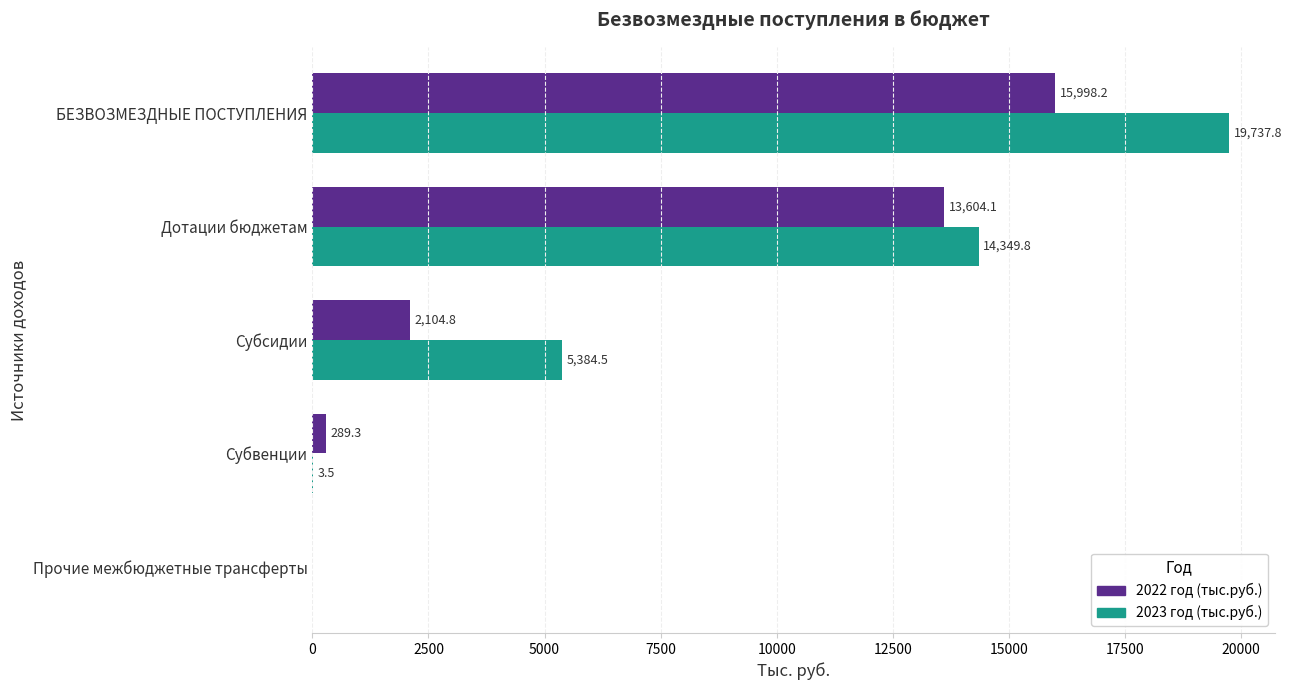

What is the maximum value shown in the chart?

19737.8